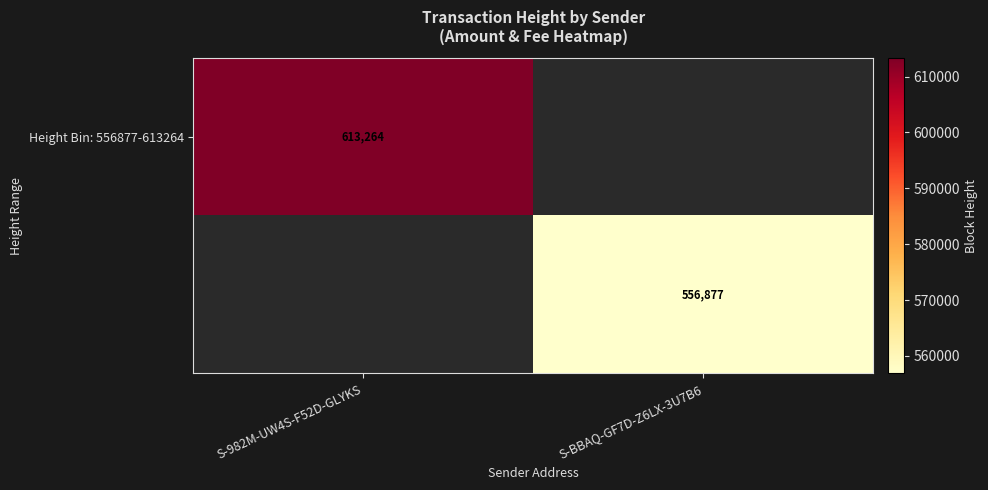

How many data points in Height Bin: 556877-613264 are less than 613264?

1